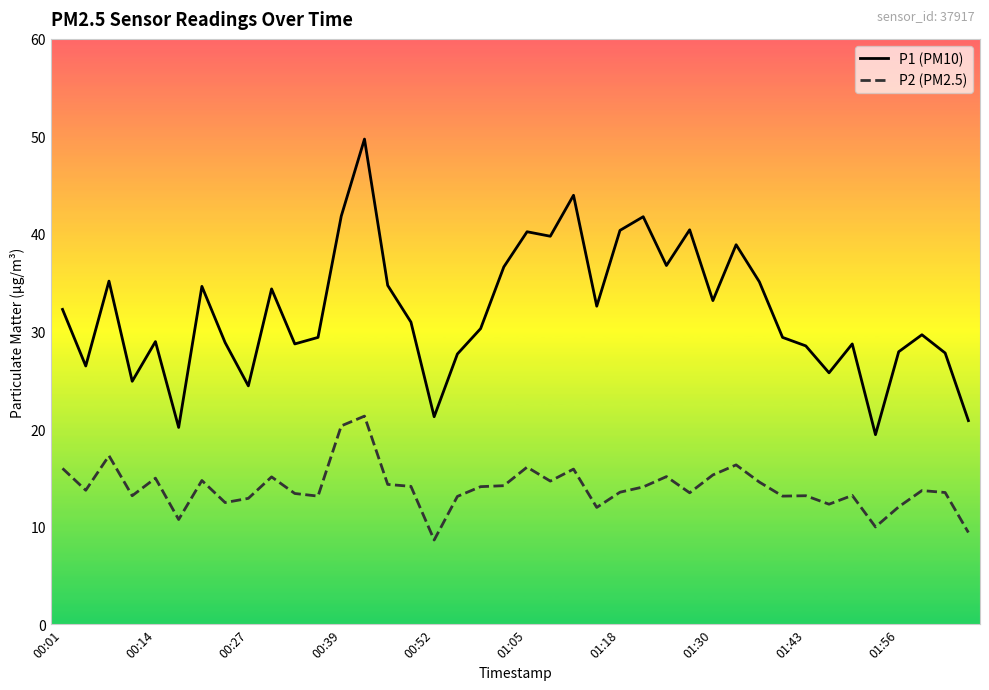

What are all the series names shown in the legend?

P1 (PM10), P2 (PM2.5)